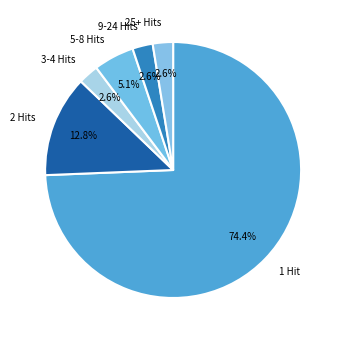

Which slice is the largest?

1 Hit